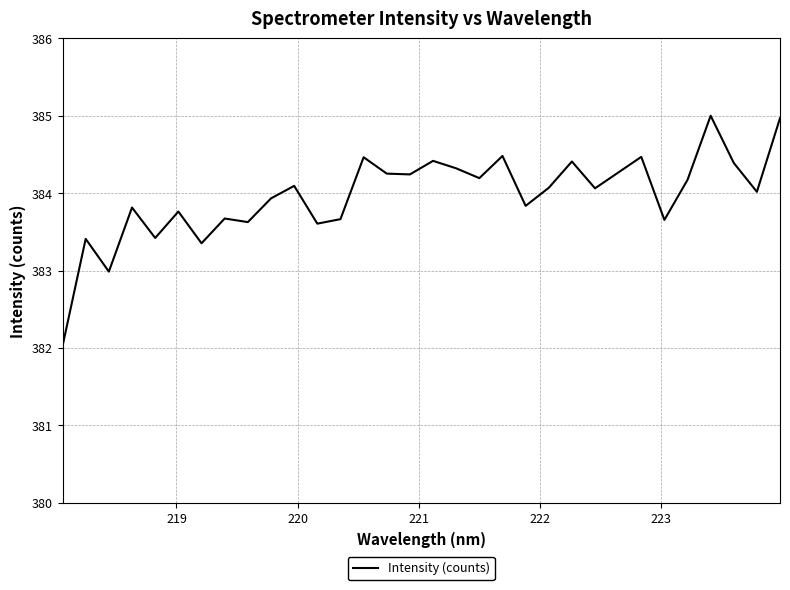

What is the difference between the maximum and minimum values?

3.0